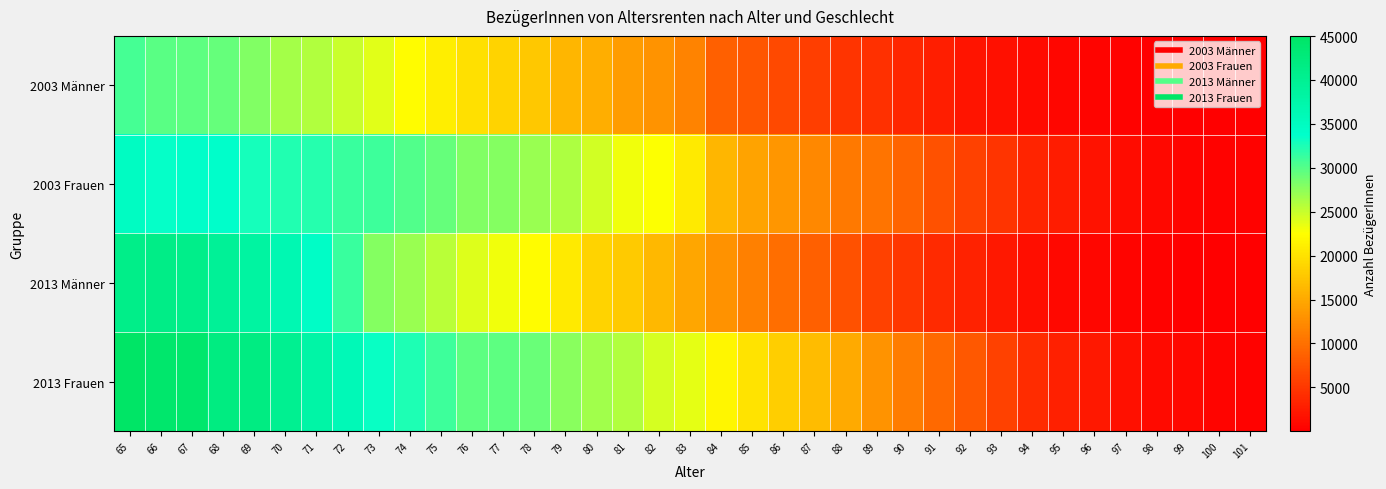

Rank the series by their average value, from highest to lowest.

2013 Frauen, 2003 Frauen, 2013 Männer, 2003 Männer